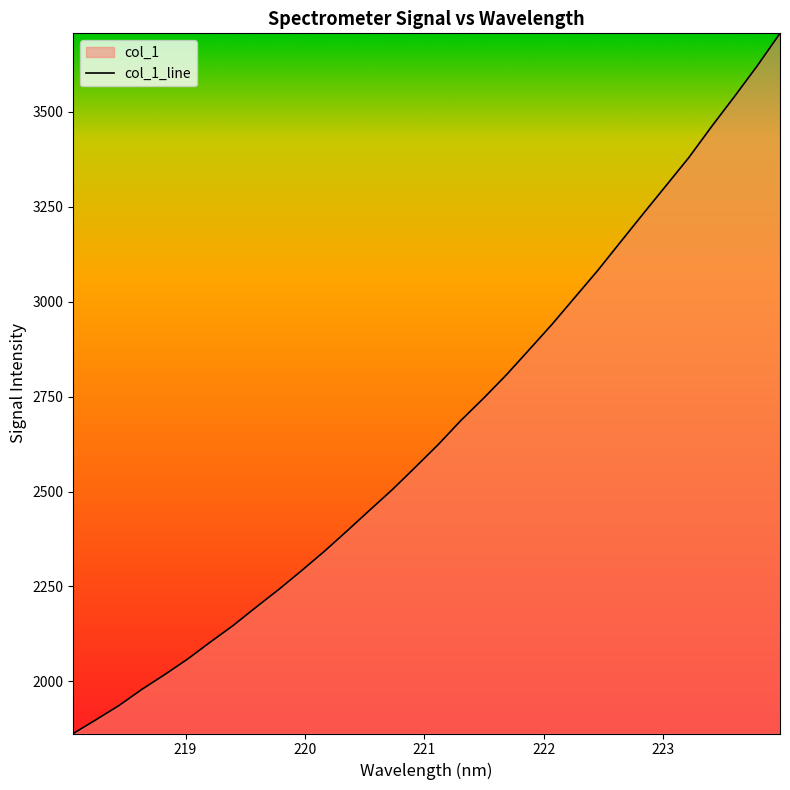

How many values exceed 2623?

16